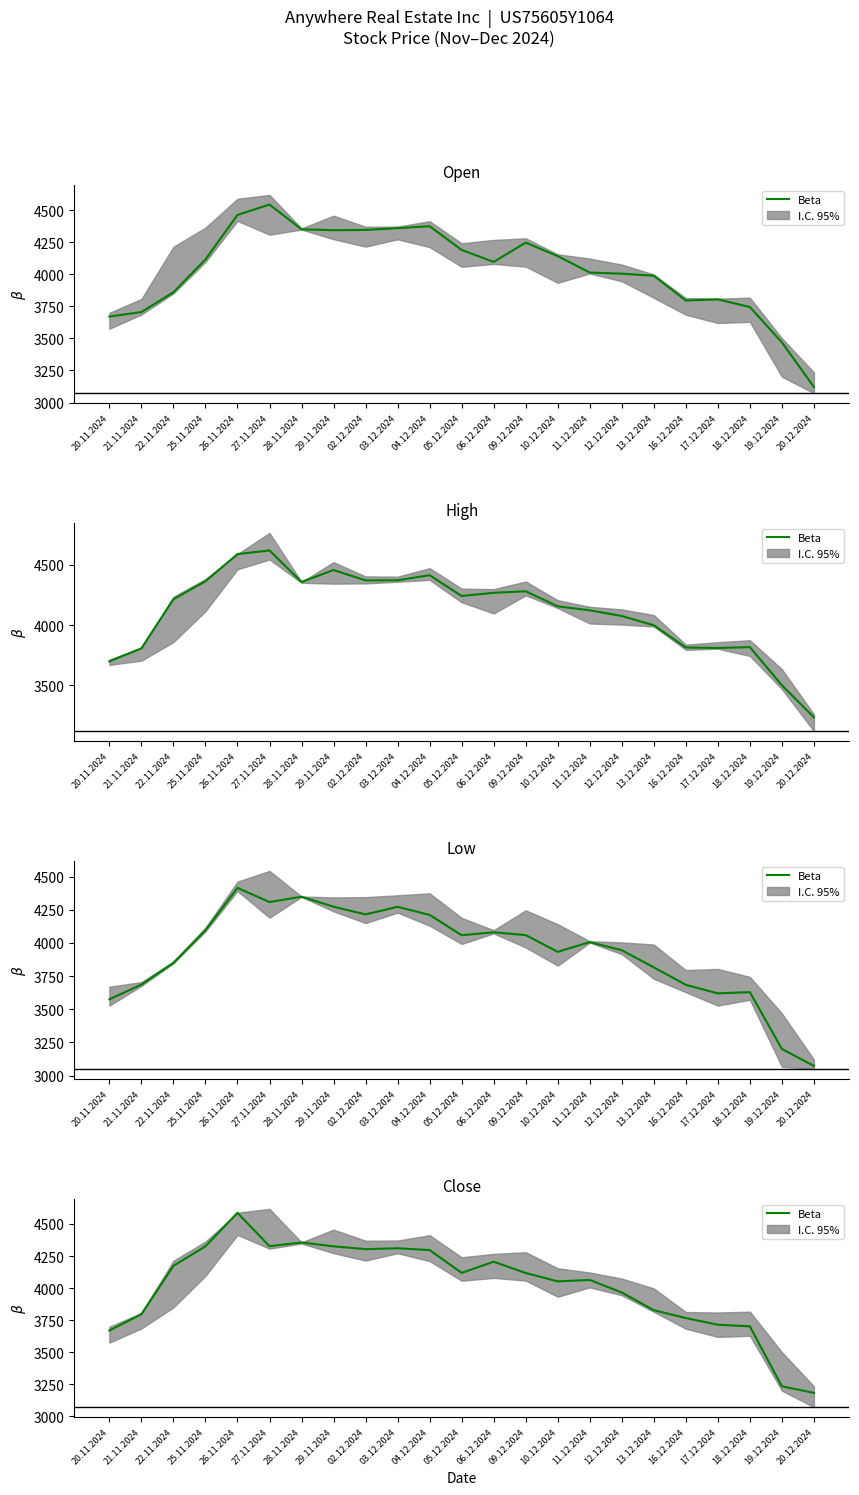

What is the change in value from 02.12.2024 to 12.12.2024?

-338